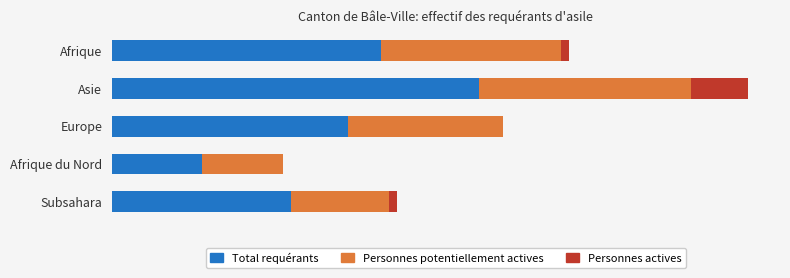

What are all the series names shown in the legend?

Total requérants, Personnes potentiellement actives, Personnes actives